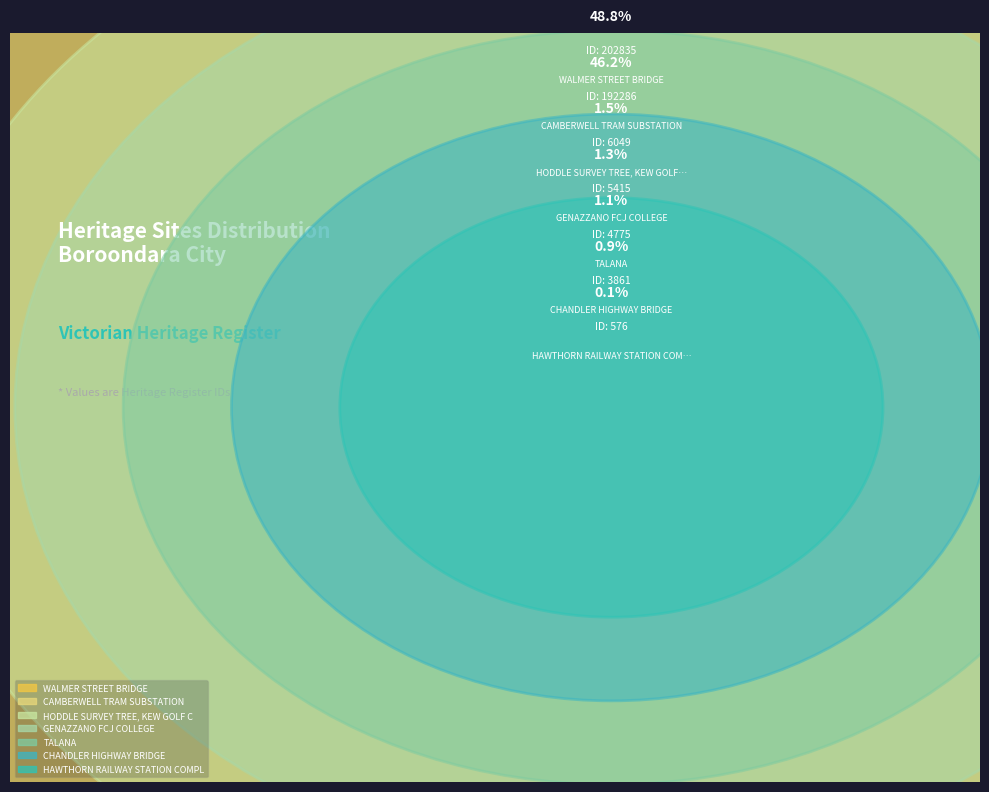

Combined, do CAMBERWELL TRAM SUBSTATION and GENAZZANO FCJ COLLEGE account for over 50%?

No